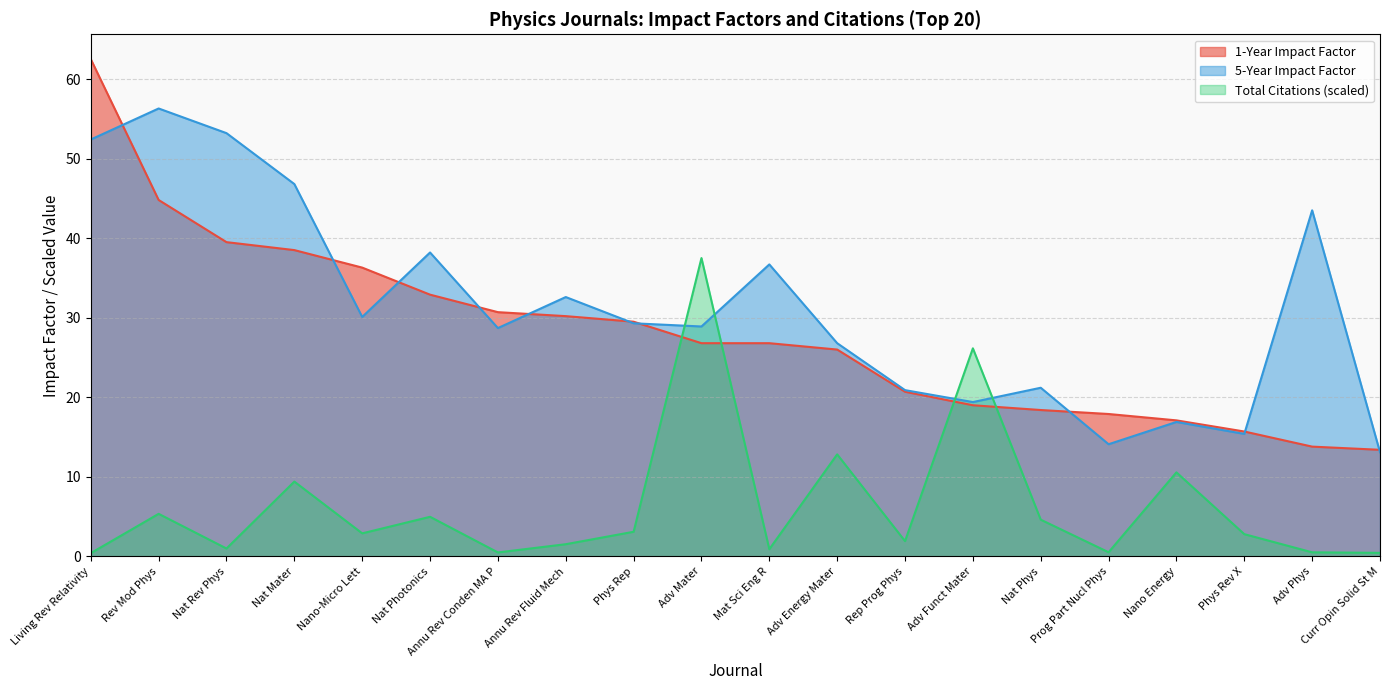

Reading left to right, transcribe all the data shown in this chart.

1-Year Impact Factor: 62.5	44.8	39.5	38.5	36.3	32.9	30.7	30.2	29.5	26.8	26.8	26.0	20.7	19.0	18.4	17.9	17.1	15.7	13.8	13.4
5-Year Impact Factor: 52.4	56.3	53.2	46.8	30.1	38.2	28.7	32.6	29.3	28.9	36.7	26.8	20.9	19.4	21.2	14.1	16.9	15.4	43.5	13.1
Total Citations (k): 0.4	5.4	1.0	9.4	2.9	5.0	0.5	1.5	3.1	37.5	0.9	12.8	1.9	26.2	4.6	0.5	10.6	2.8	0.5	0.4